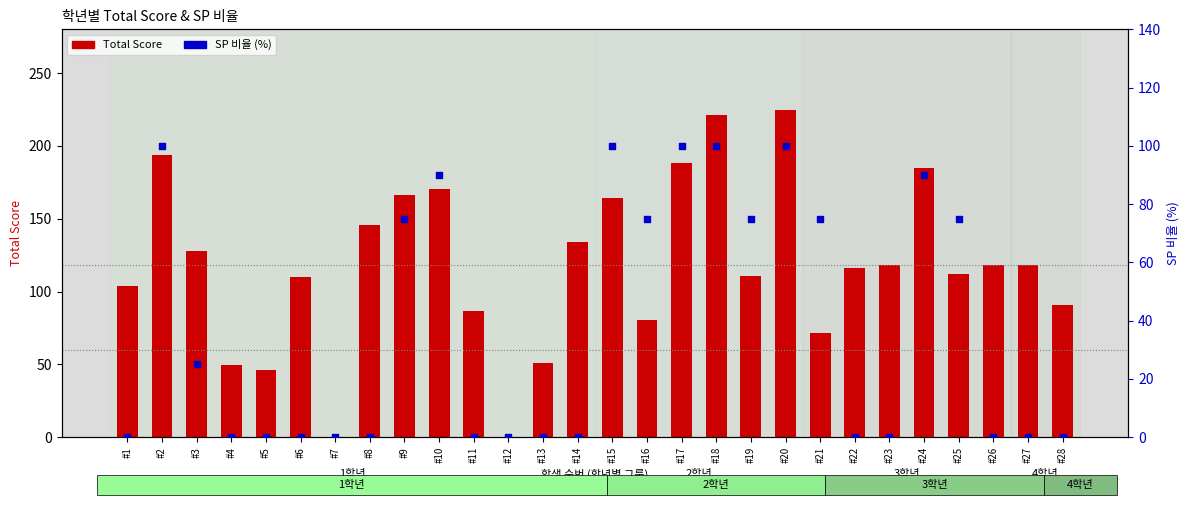

Which series has the largest Y range (max minus min)?

Total Score